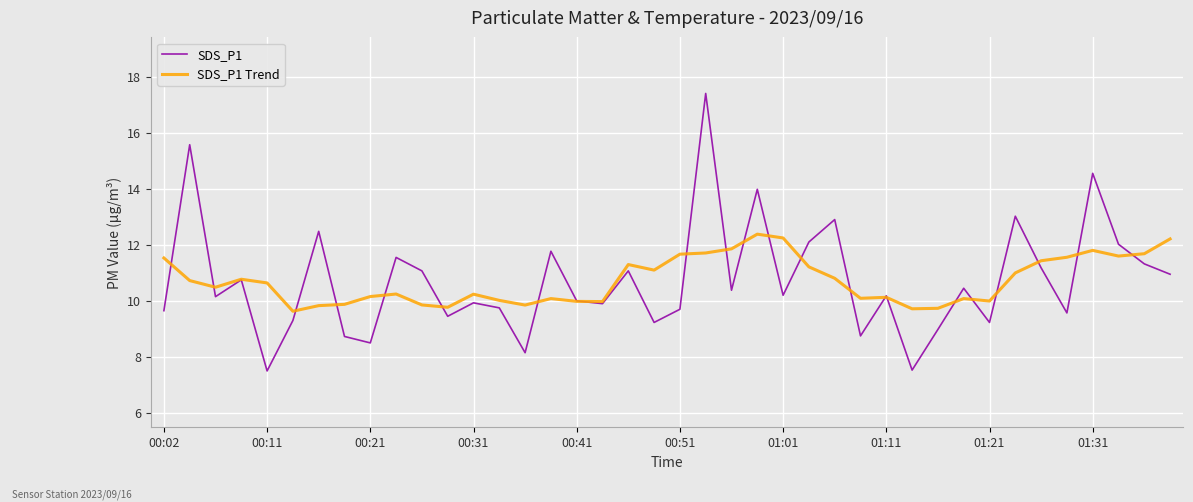

Which series has the largest range (max minus min)?

SDS_P1